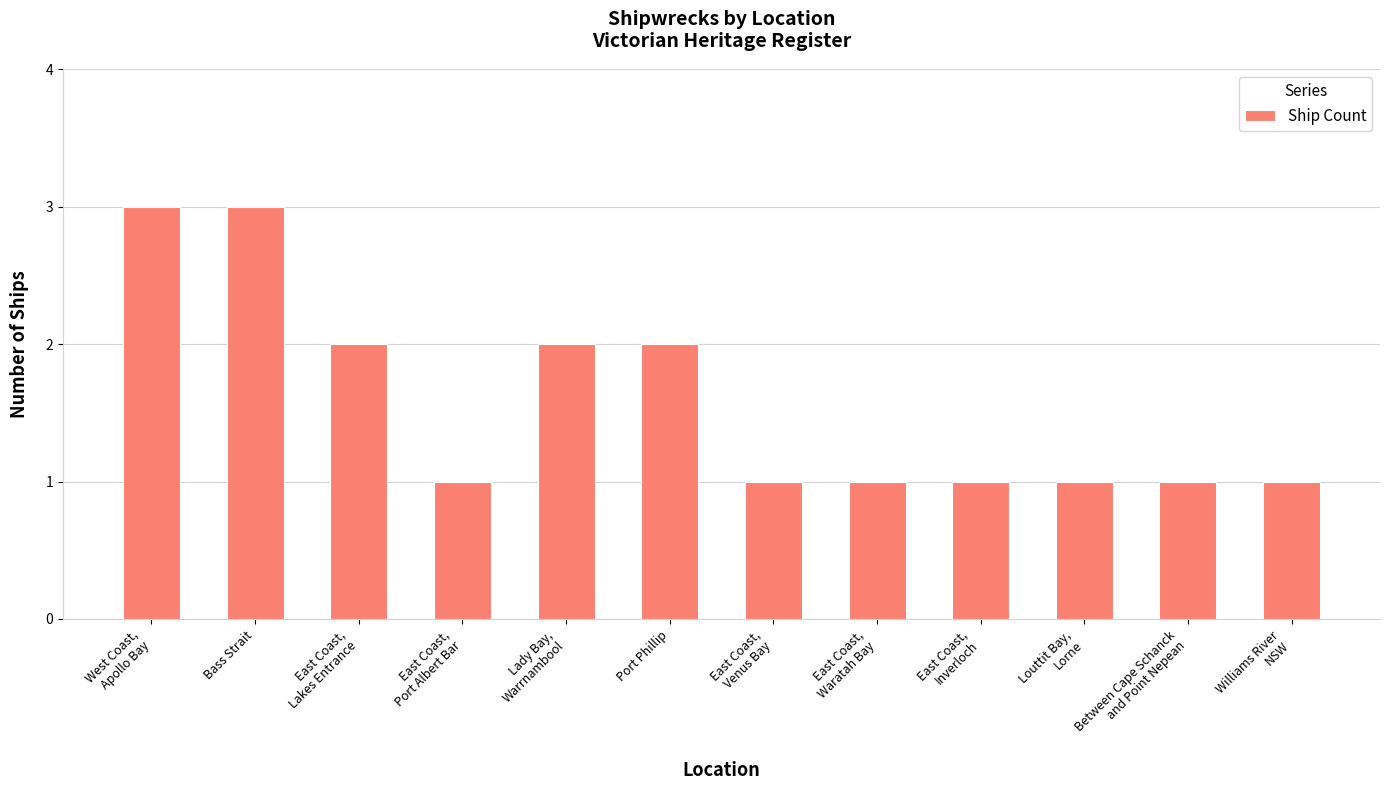

What is the value of the 9th bar from the left?

1